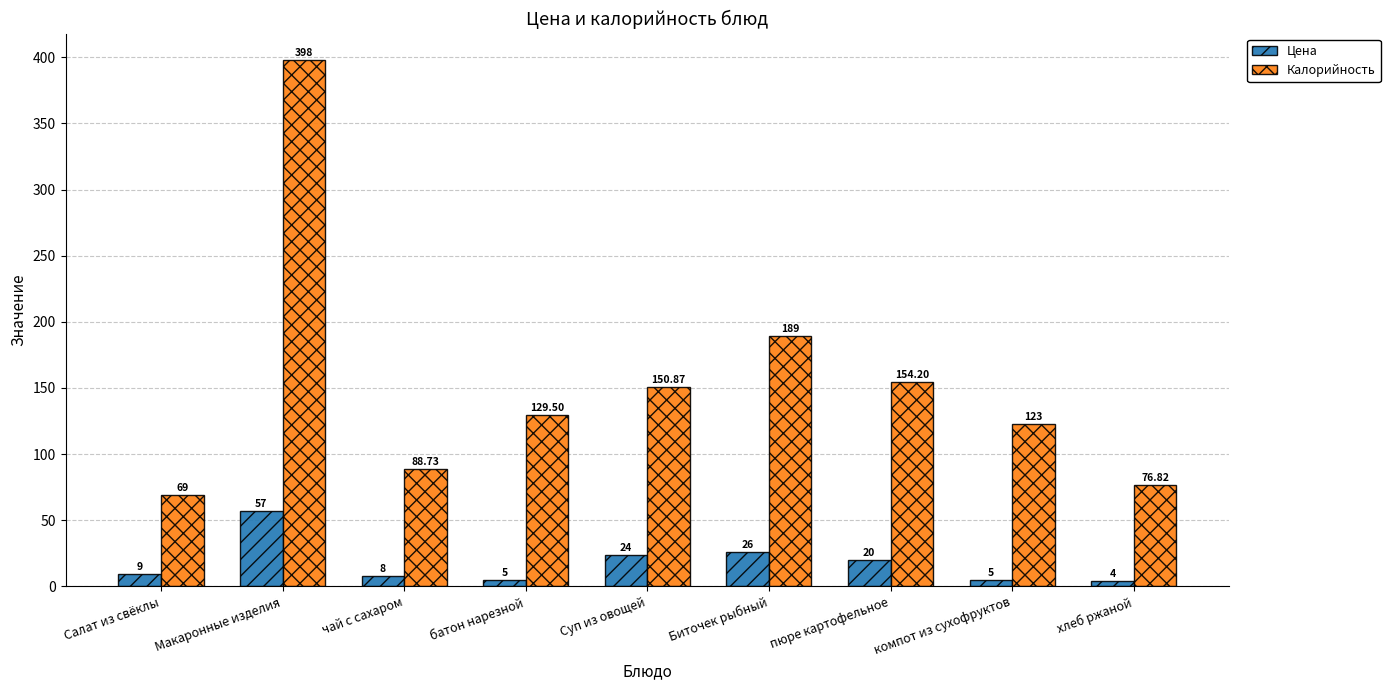

What is the difference between the highest and lowest values at Суп из овощей?

126.9